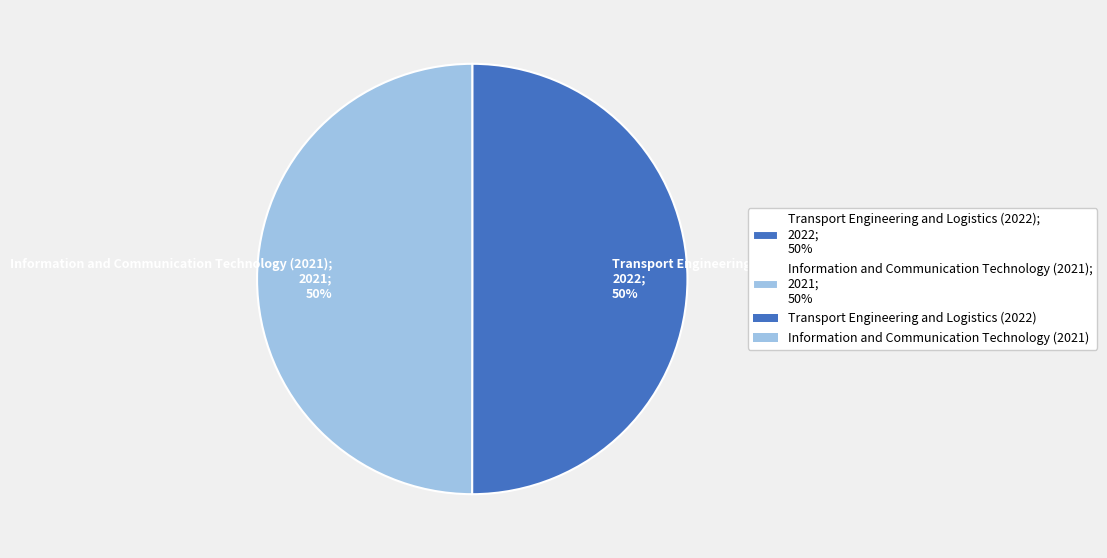

The Information and Communication Technology (2021); 2021; 50% slice represents 41% of the pie. True or false?

False